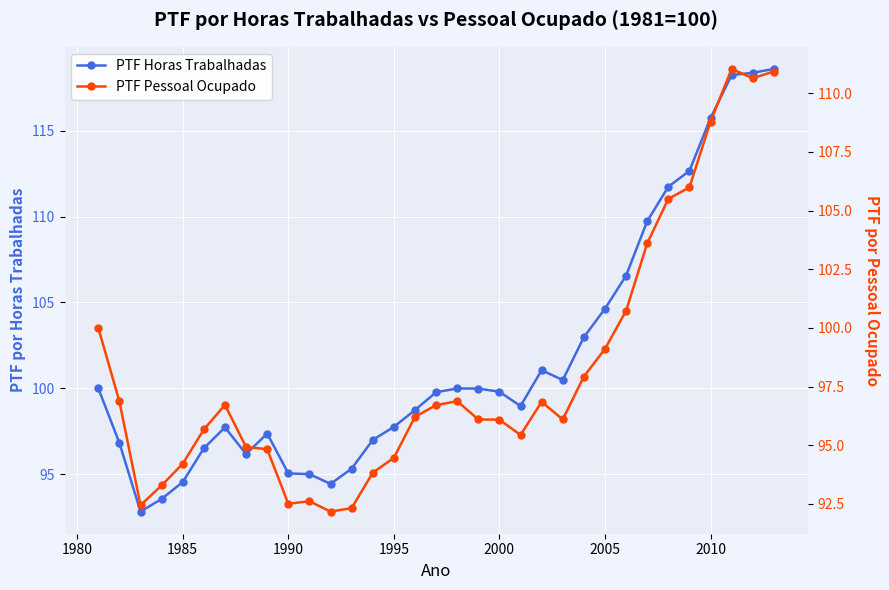

How many times do PTF Horas Trabalhadas and PTF Pessoal Ocupado cross each other?

1